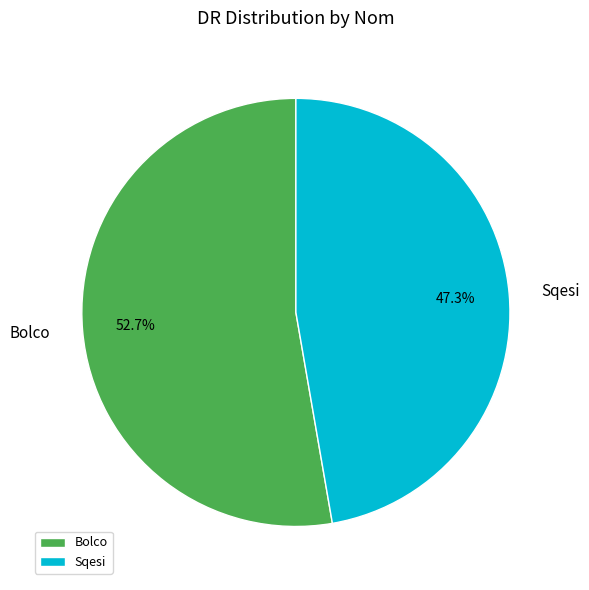

To the nearest percent, what is the difference between the Bolco and Sqesi slice percentages?

5%